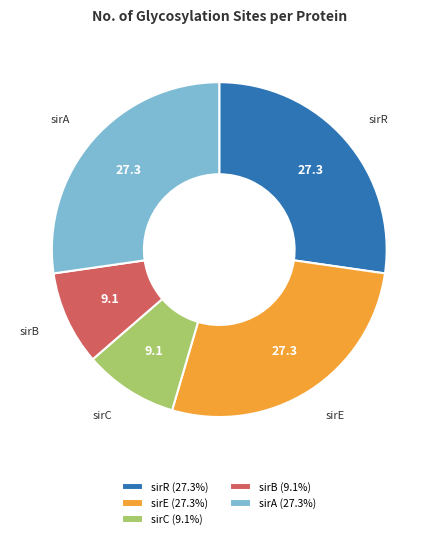

Count the number of slices in the pie.

5